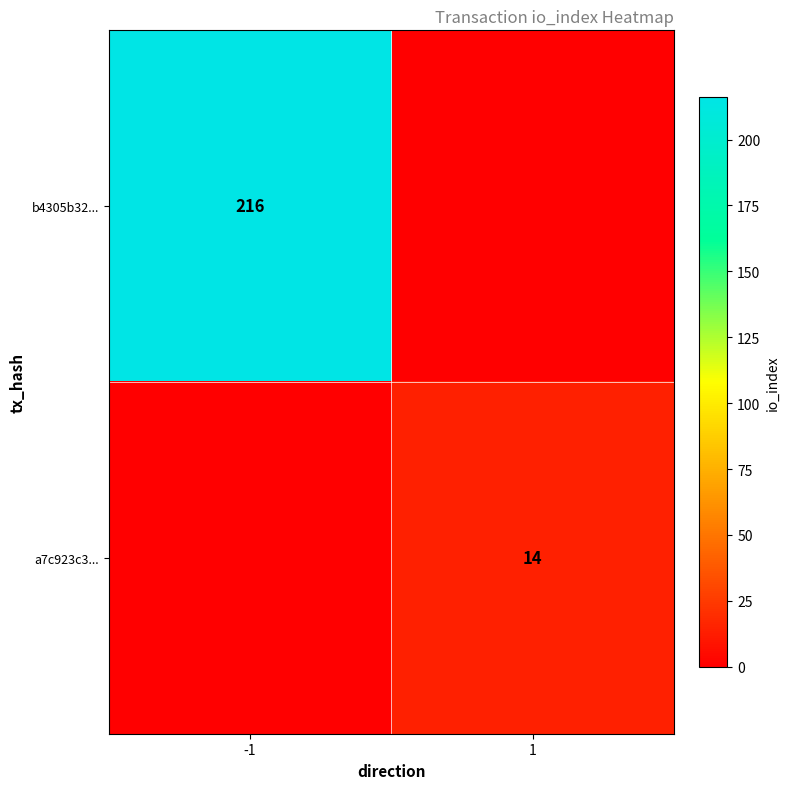

Is the value of a7c923c3... at 1 greater than the value of b4305b32... at -1?

No